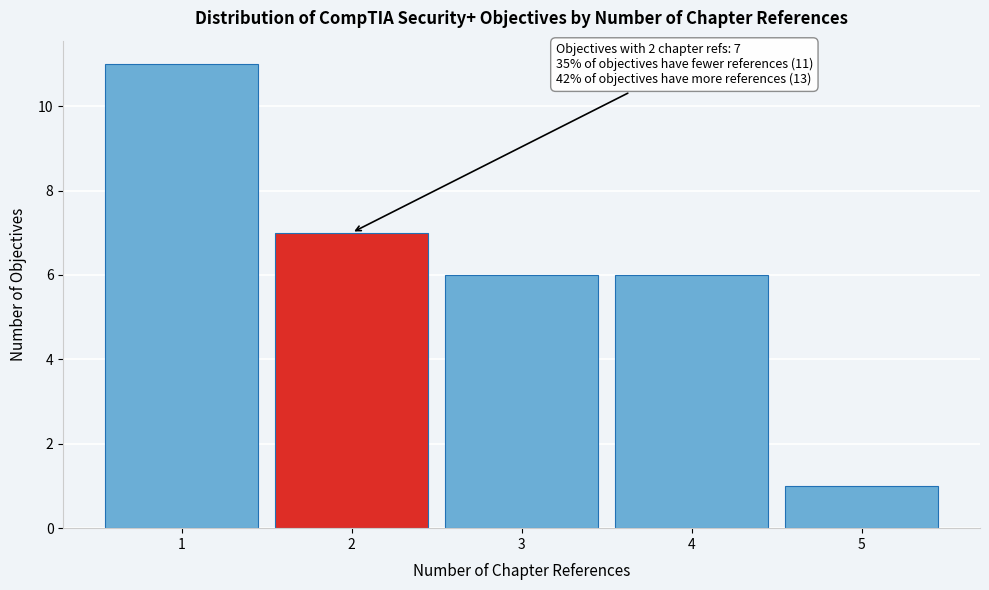

Reading left to right, list all the values displayed in this chart.

1=11	2=7	3=6	4=6	5=1